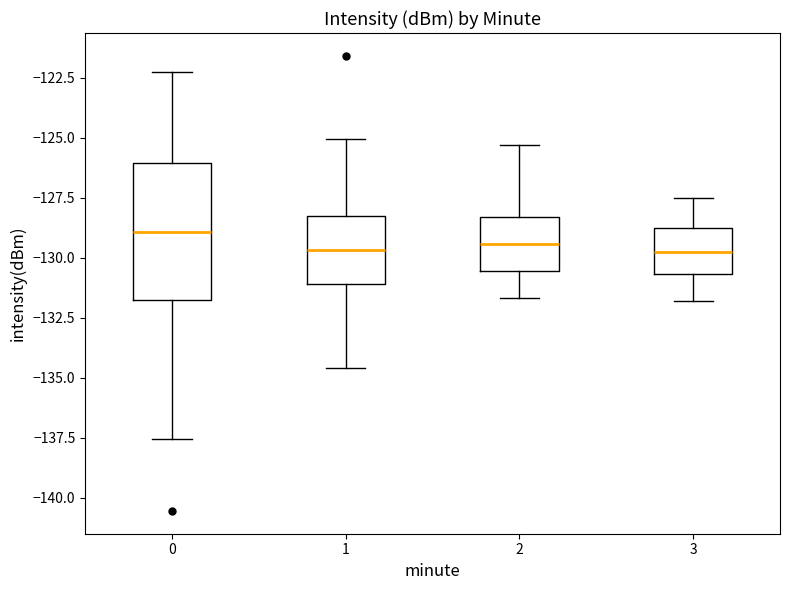

Where does the median line of the box at x = 1 sit on the y-axis? The values are not printed on the chart, so give them approximately, as read against the axis.

-129.5